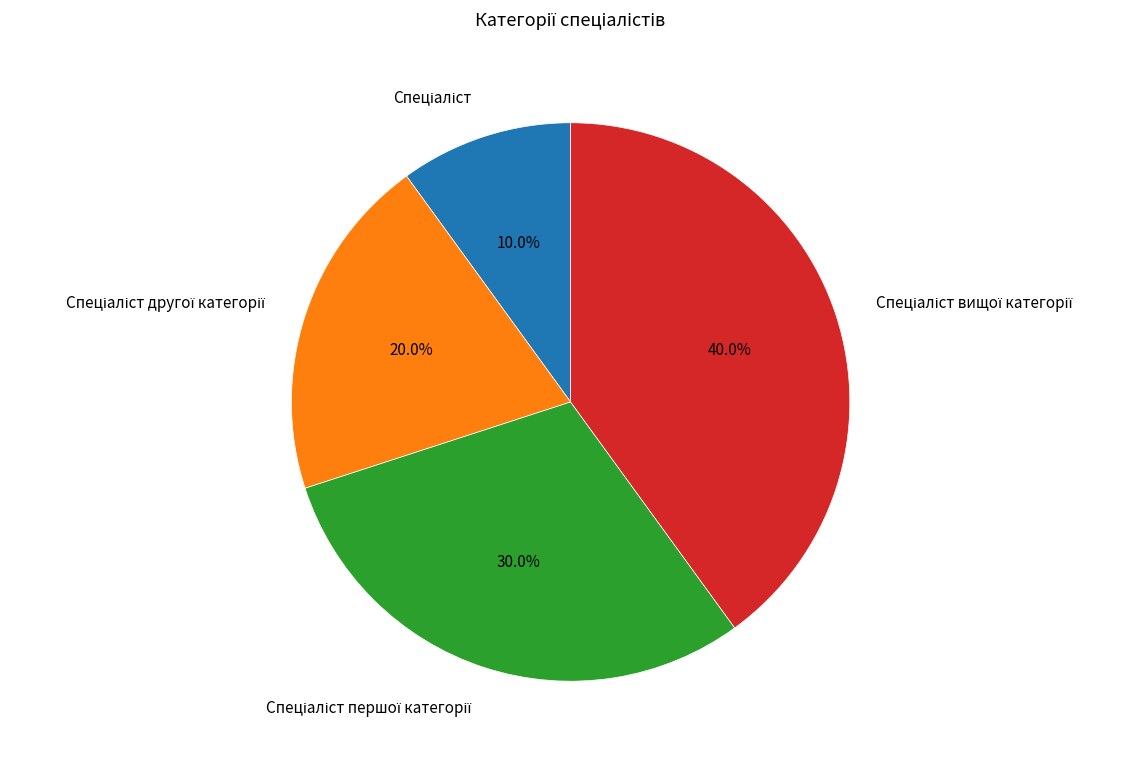

Does any single category account for the majority?

No